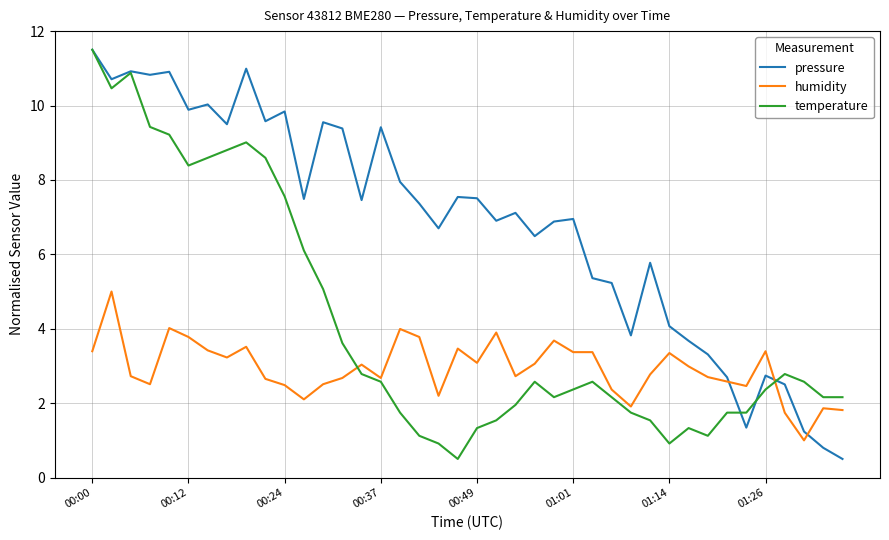

Which series has the largest total across all categories?

pressure